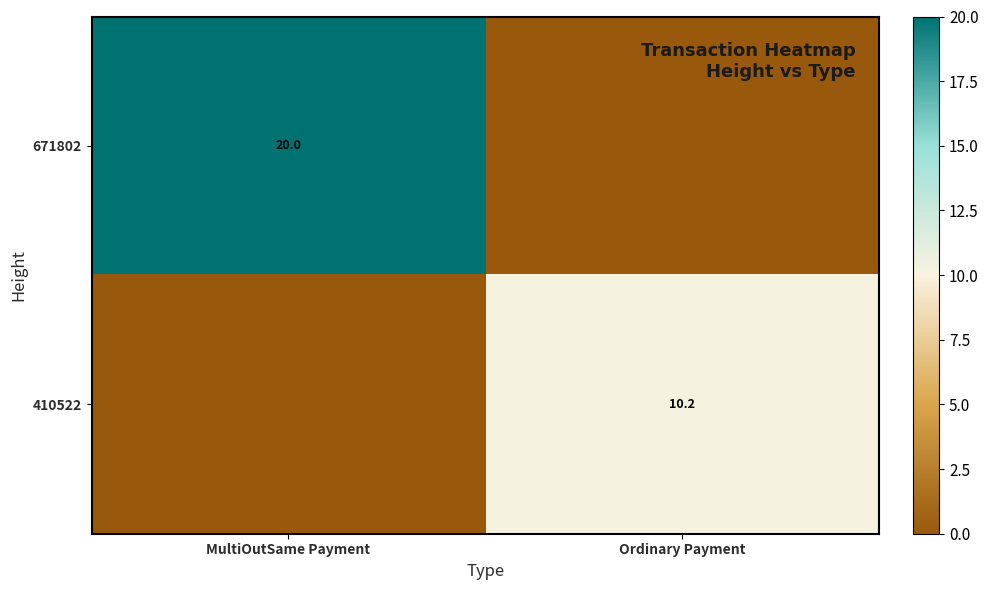

Is the value of 671802 at MultiOutSame Payment greater than the value of 410522 at Ordinary Payment?

Yes